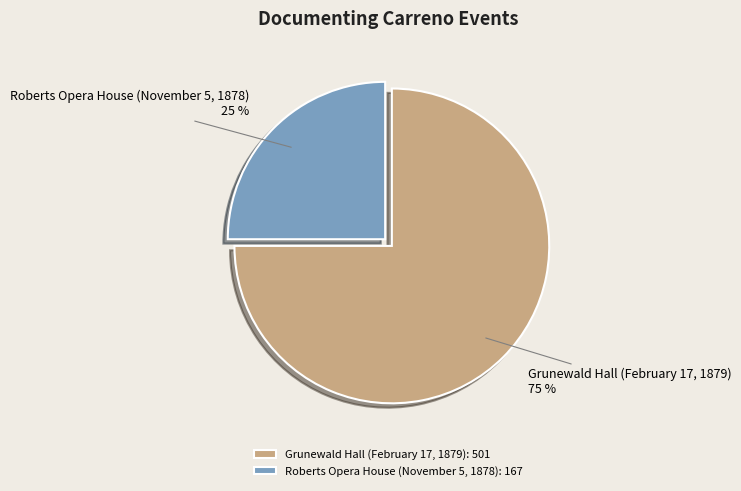

Is there a majority slice in this chart?

Yes